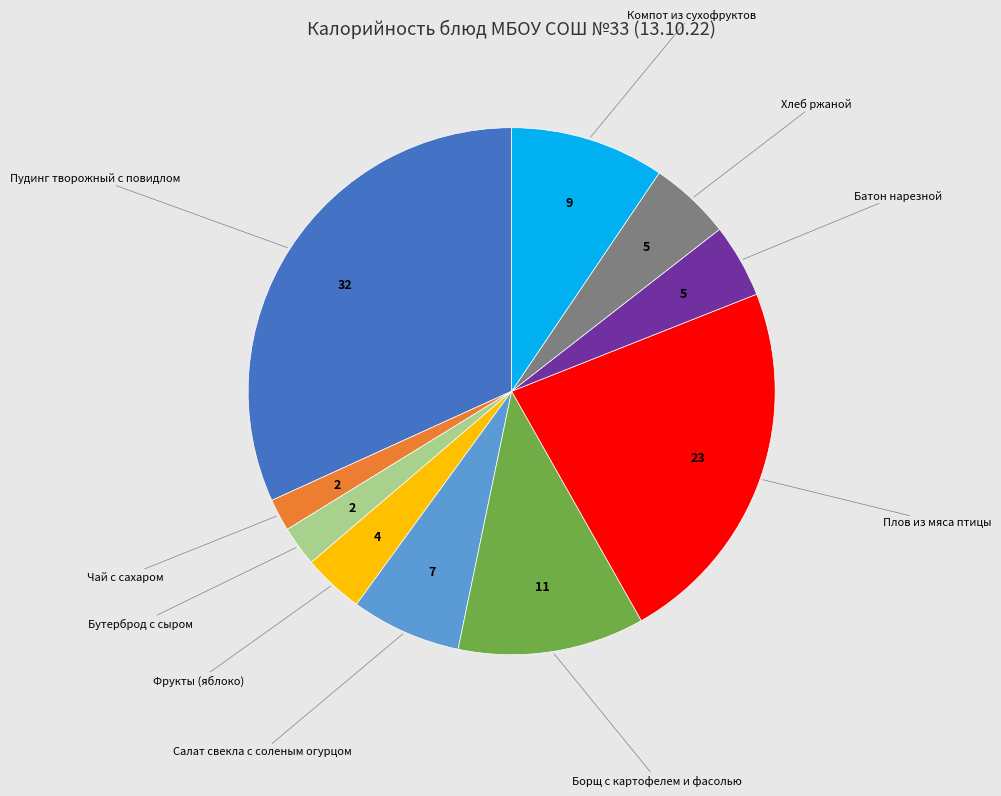

Does any single category account for the majority?

No